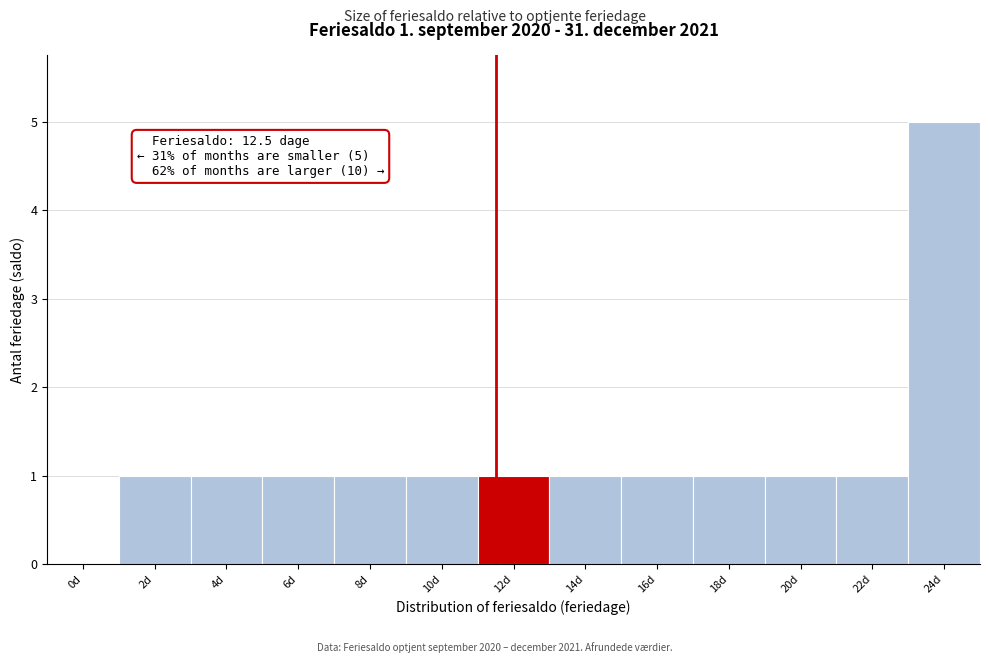

Reading left to right, list all the values displayed in this chart.

0d=0	2d=1	4d=1	6d=1	8d=1	10d=1	12d=1	14d=1	16d=1	18d=1	20d=1	22d=1	24d=5